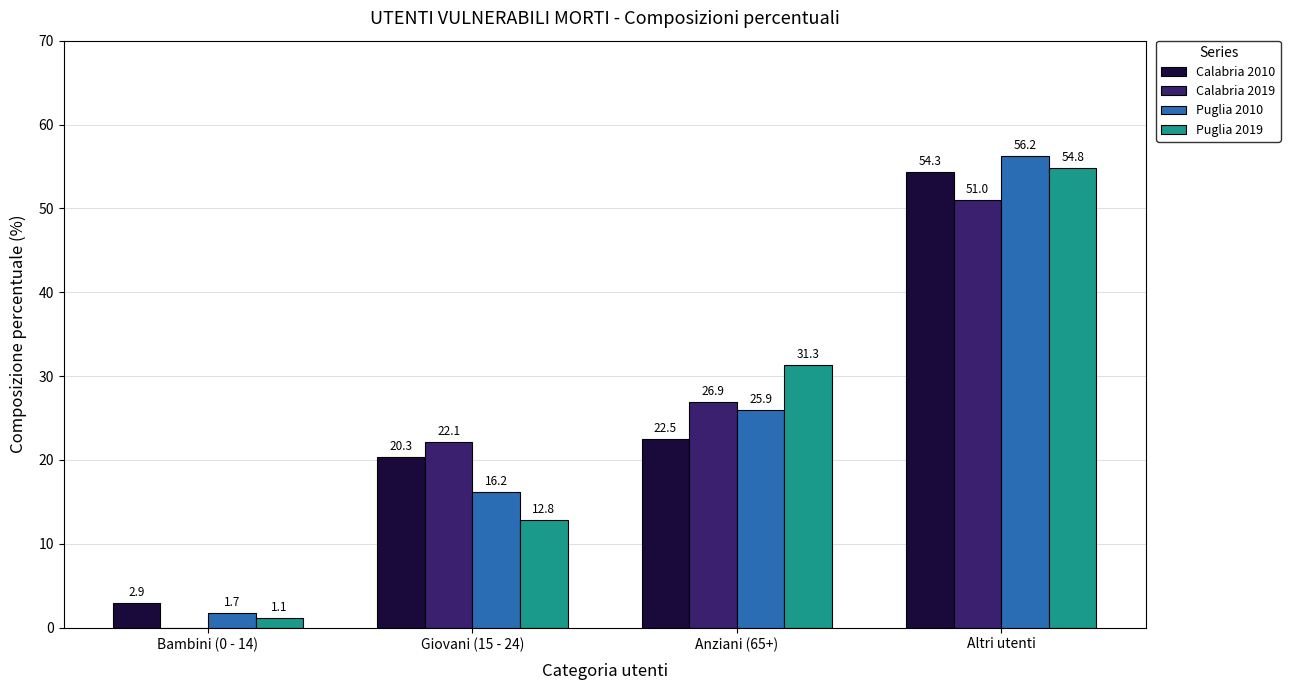

Where does the Calabria 2019 series first go above 26?

Anziani (65+)